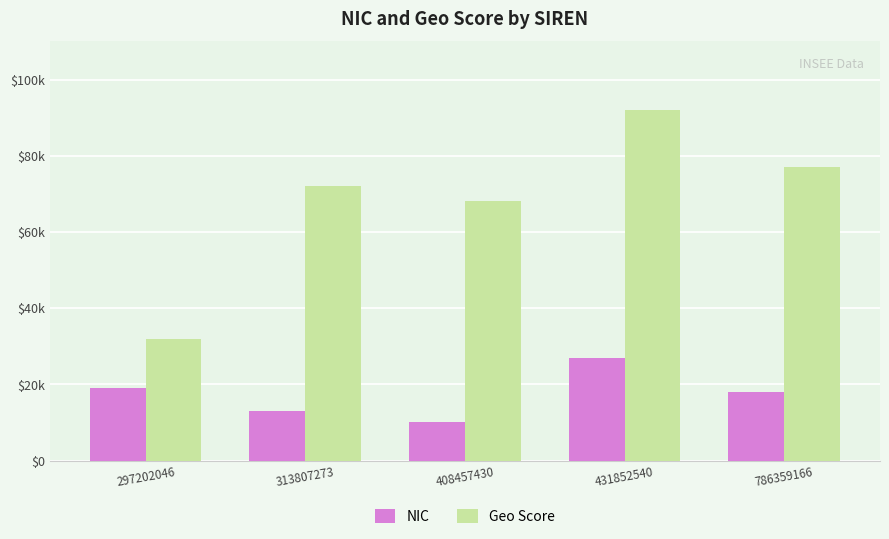

Reading right to left, list all the values displayed in this chart.

NIC: 786359166=18000	431852540=27000	408457430=10000	313807273=13000	297202046=19000
Geo Score: 786359166=77000	431852540=92000	408457430=68000	313807273=72000	297202046=32000